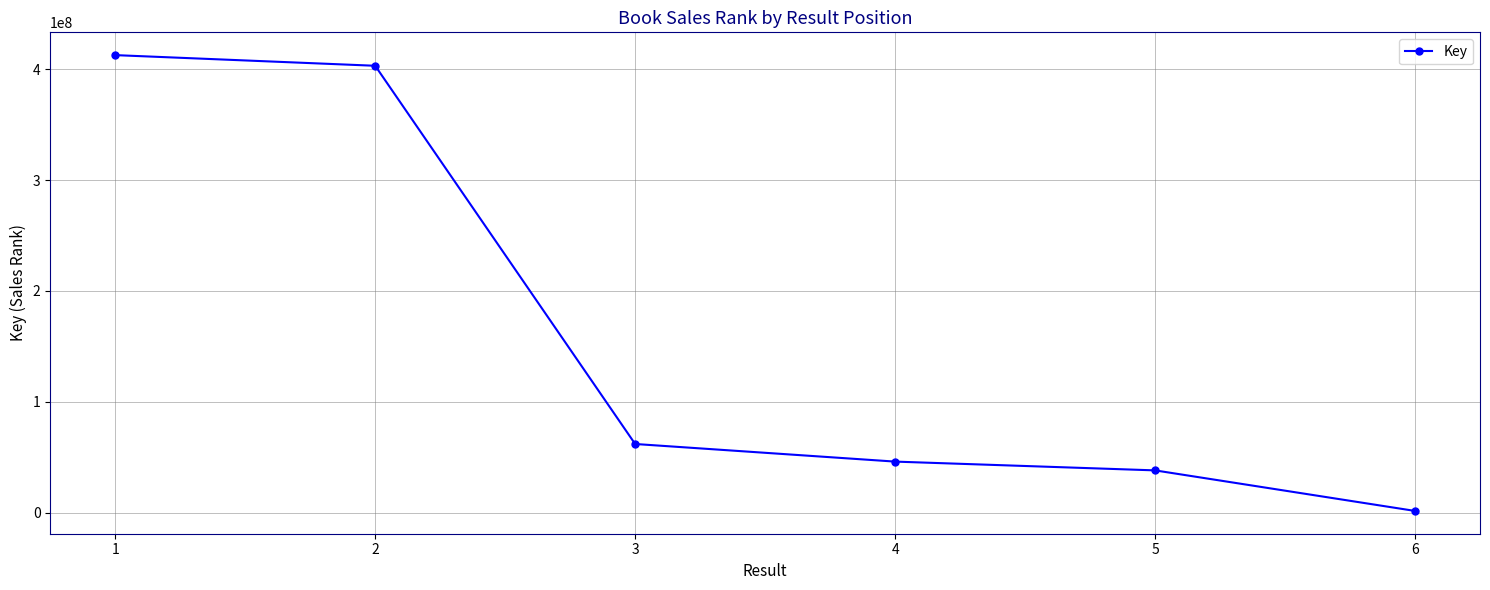

The chart shows a value of 38086205 at 5. True or false?

True